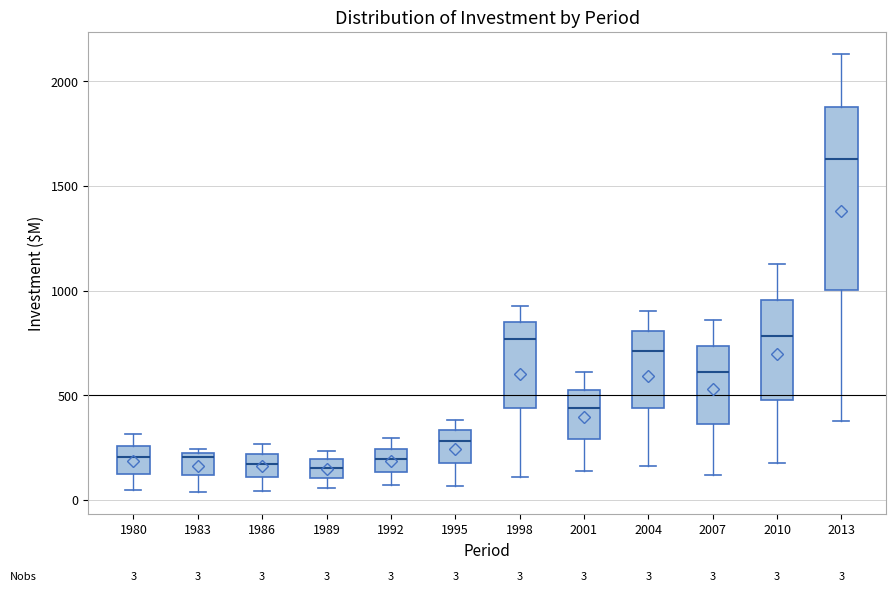

Comparing the boxes themselves (not the whiskers), which one is the tallest?

2013